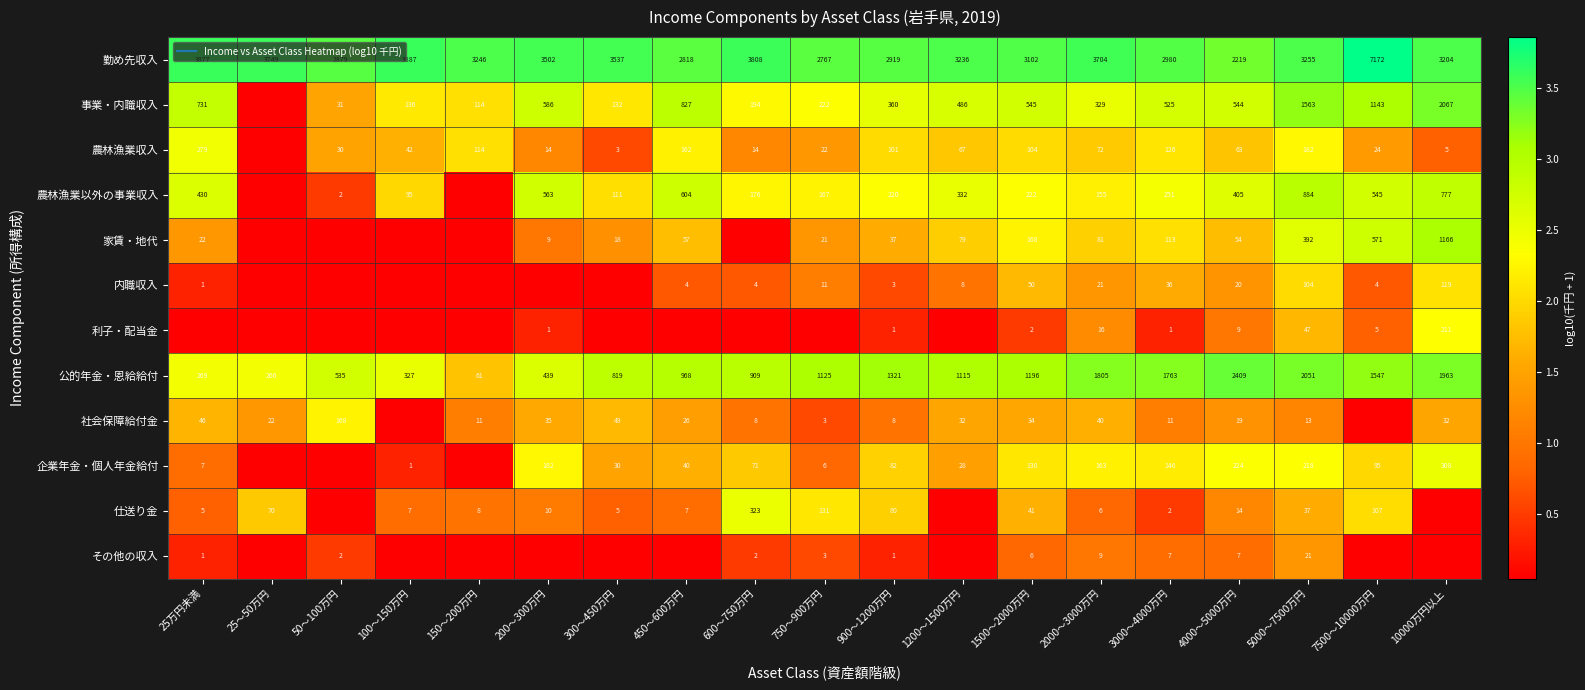

At how many categories does at least one series exceed 3?

19